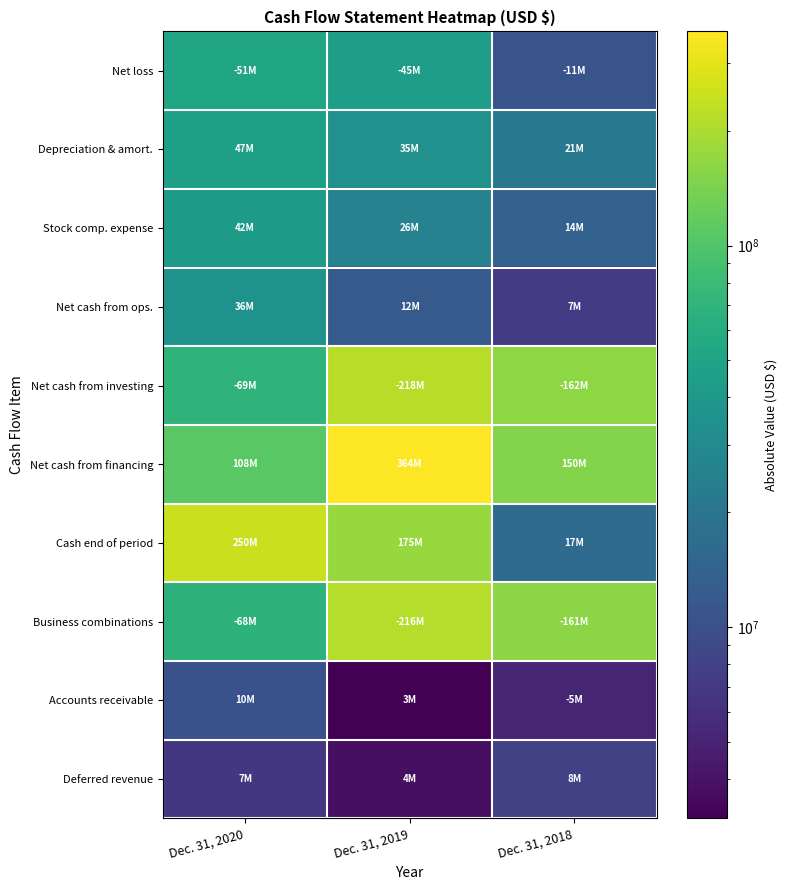

Reading left to right, extract all data points from this chart.

Net loss: Dec. 31, 2020=51219000	Dec. 31, 2019=45371000	Dec. 31, 2018=10839000
Depreciation & amort.: Dec. 31, 2020=47164000	Dec. 31, 2019=34621000	Dec. 31, 2018=21347000
Stock comp. expense: Dec. 31, 2020=41692000	Dec. 31, 2019=25754000	Dec. 31, 2018=14130000
Net cash from ops.: Dec. 31, 2020=35620000	Dec. 31, 2019=12076000	Dec. 31, 2018=7347000
Net cash from investing: Dec. 31, 2020=68970000	Dec. 31, 2019=217761000	Dec. 31, 2018=161686000
Net cash from financing: Dec. 31, 2020=107899000	Dec. 31, 2019=363768000	Dec. 31, 2018=149923000
Cash end of period: Dec. 31, 2020=250029000	Dec. 31, 2019=175024000	Dec. 31, 2018=16738000
Business combinations: Dec. 31, 2020=67655000	Dec. 31, 2019=216025000	Dec. 31, 2018=160751000
Accounts receivable: Dec. 31, 2020=10355000	Dec. 31, 2019=3160000	Dec. 31, 2018=5212000
Deferred revenue: Dec. 31, 2020=6825000	Dec. 31, 2019=3865000	Dec. 31, 2018=7919000